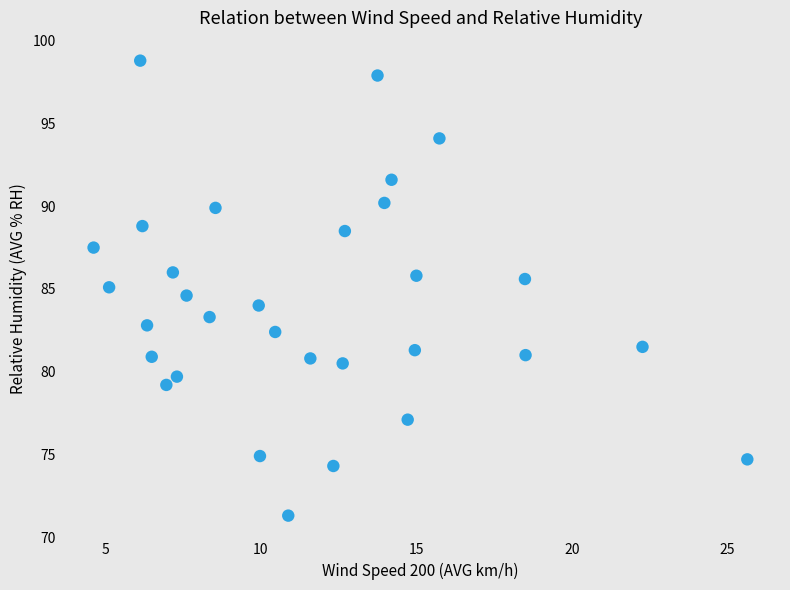

What is the range of Y values (max minus min)?

27.5